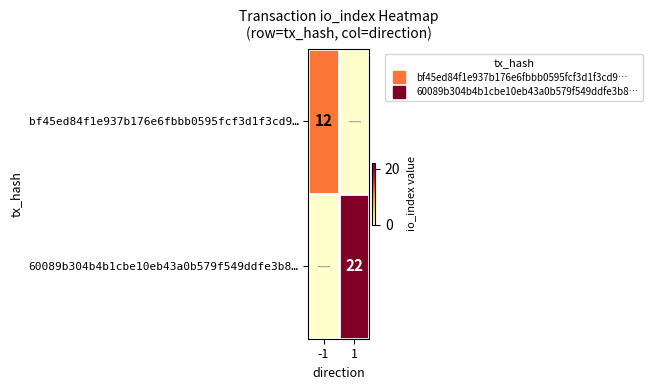

What is the total value across all series at 1?

22